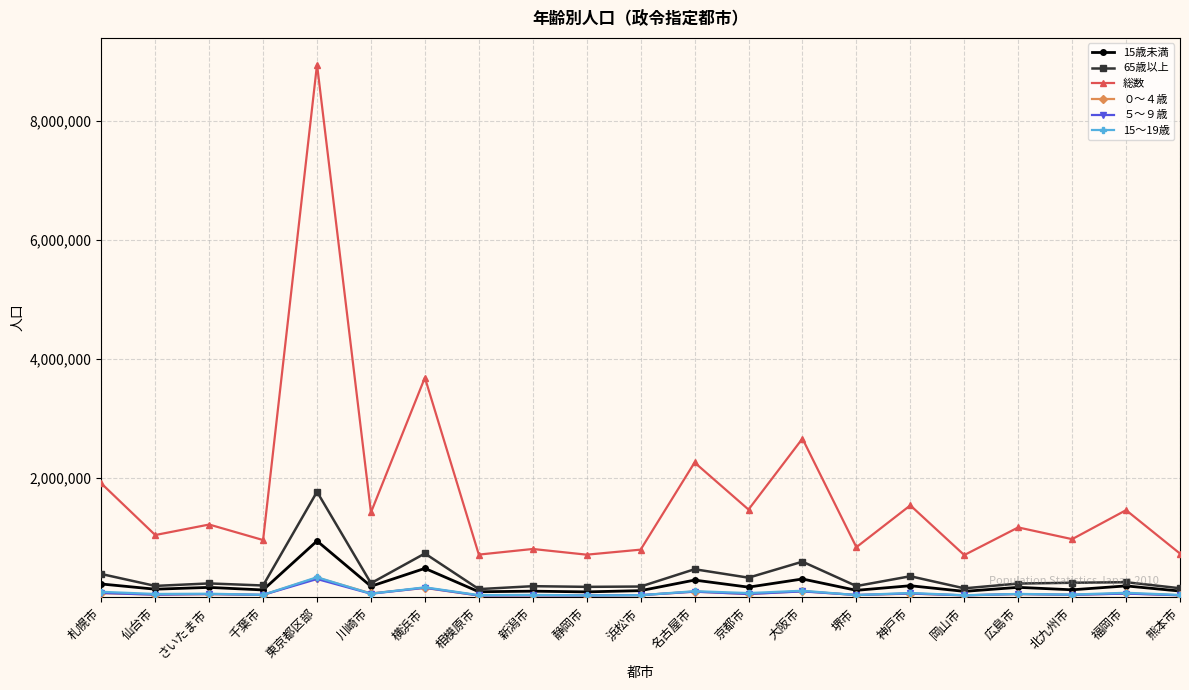

What is the spread (max minus min) of values at 福岡市?

1400968